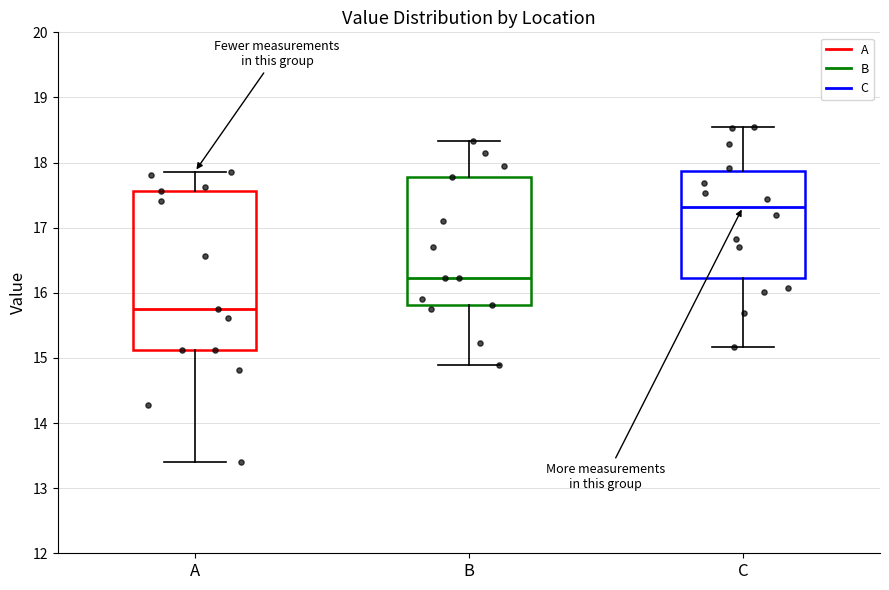

Which box's median line is the highest?

C